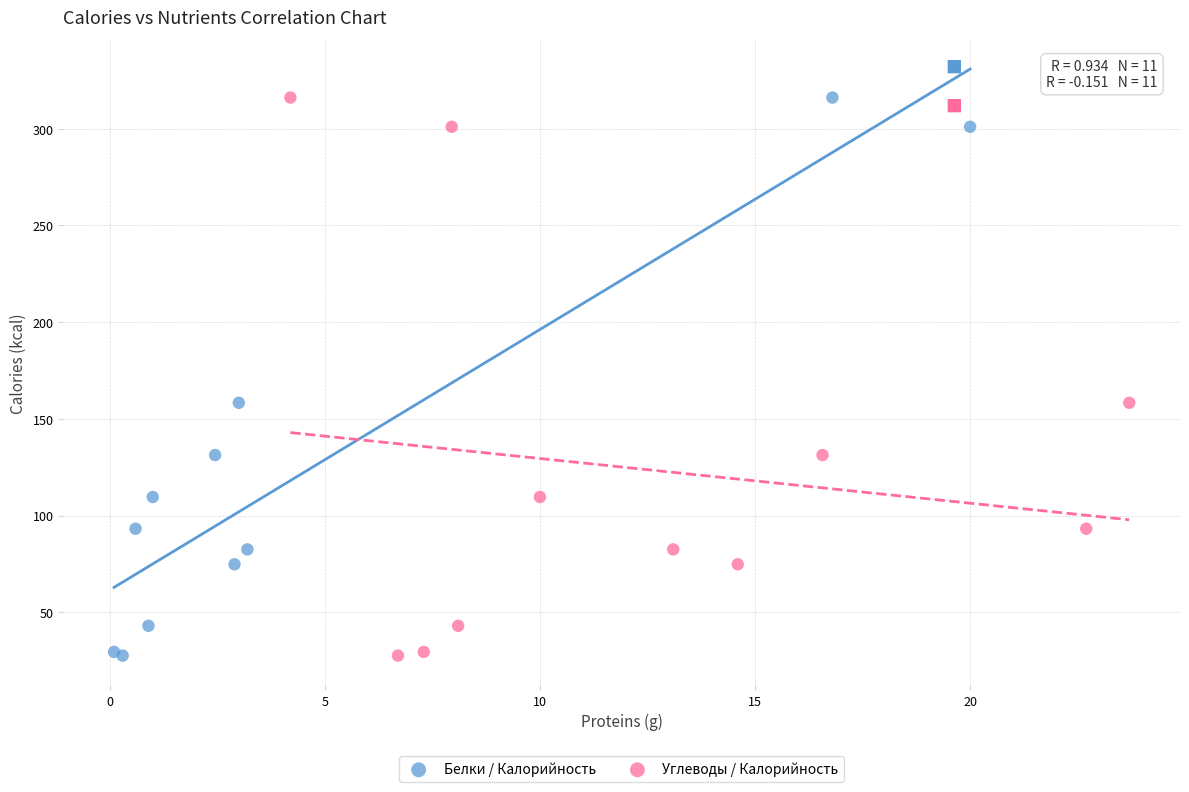

What are all the series names shown in the legend?

Белки / Калорийность, Углеводы / Калорийность